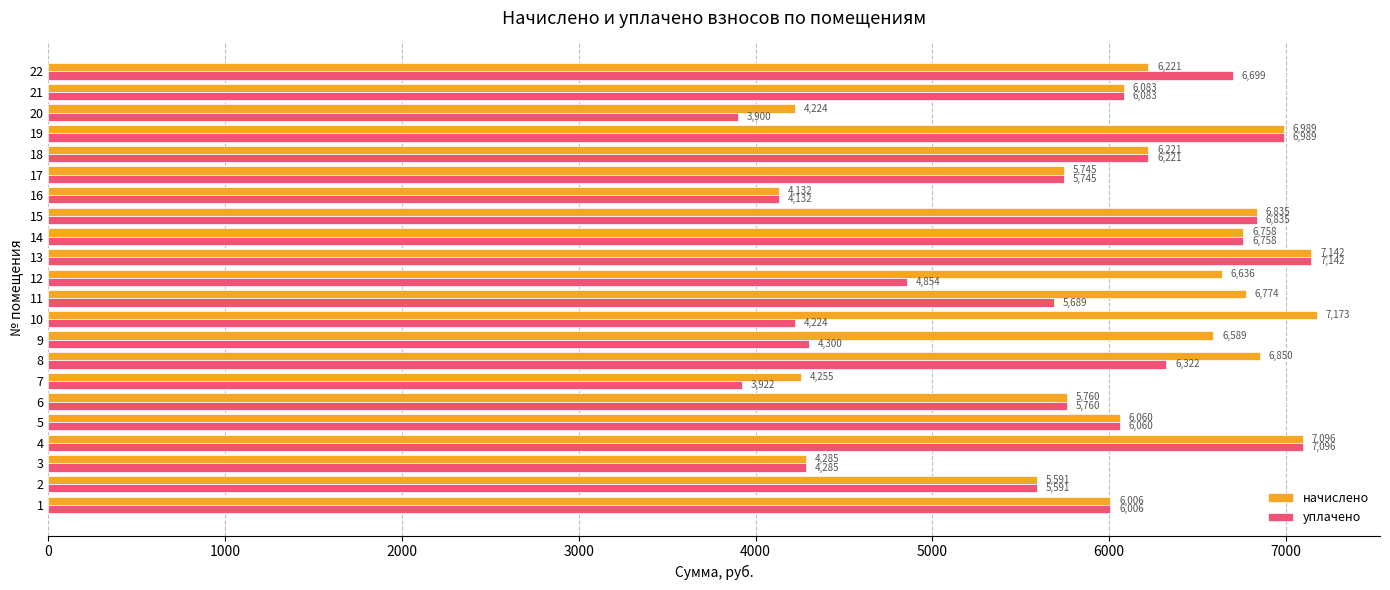

At which category is the sum across all series the highest?

13